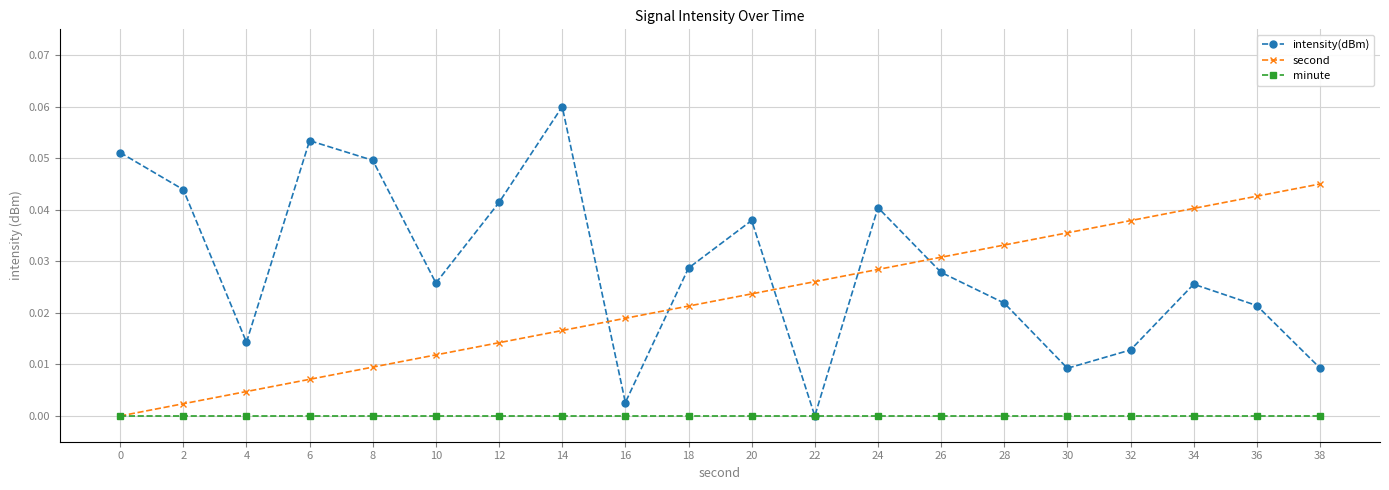

How many intersections are there between intensity(dBm) and second?

5